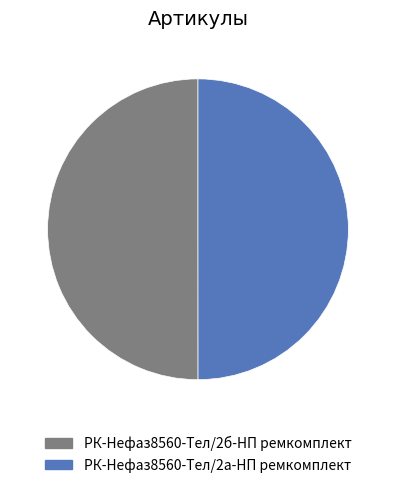

Count the number of slices in the pie.

2